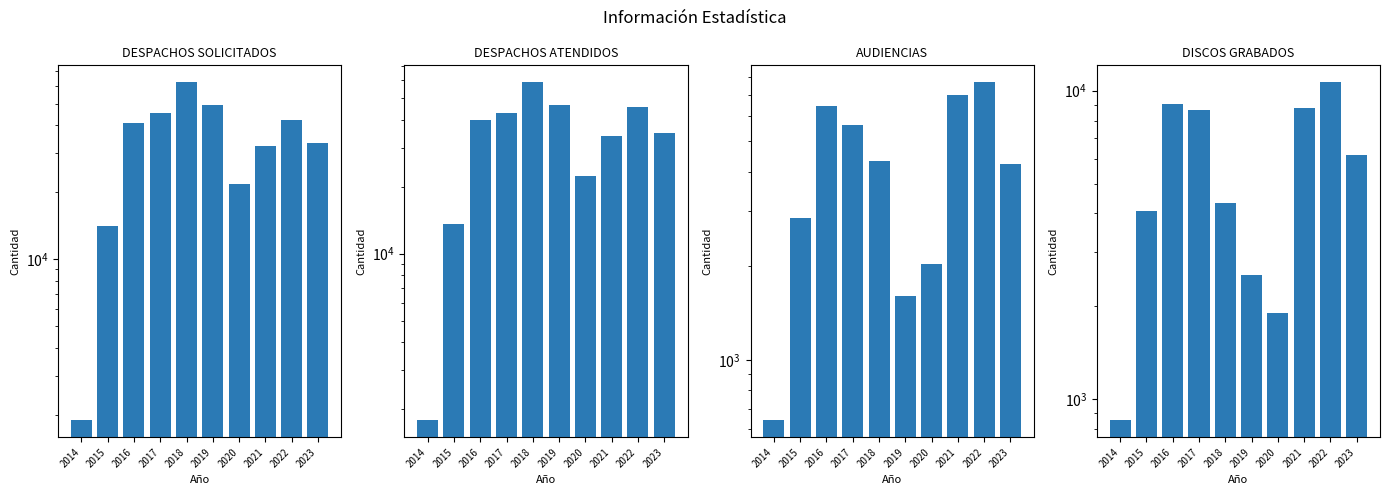

Reading right to left, what are all the values shown in this chart?

DESPACHOS SOLICITADOS: 33205	42354	32269	21775	49522	62411	45202	41106	14057	1888
DESPACHOS ATENDIDOS: 34867	45506	33899	22392	46536	58917	43040	39838	13671	1787
AUDIENCIAS: 4231	7716	7035	2021	1607	4326	5628	6459	2842	642
DISCOS GRABADOS: 6184	10652	8757	1895	2533	4310	8666	9084	4071	853